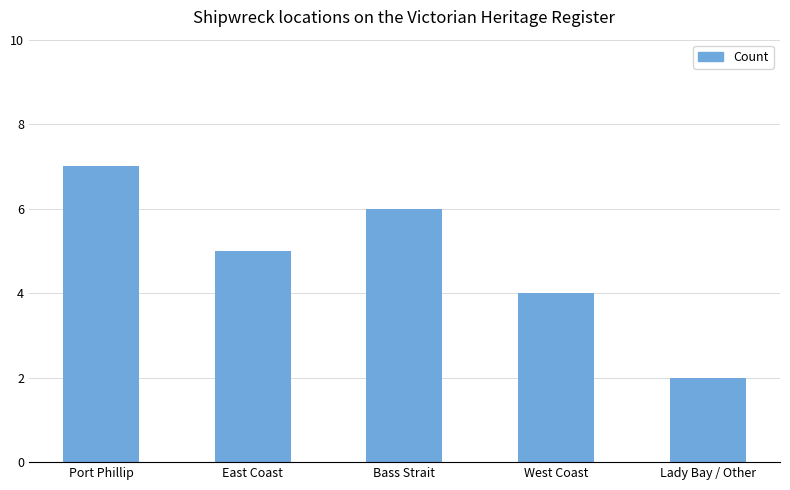

At which category does the chart reach its peak across all series?

Port Phillip